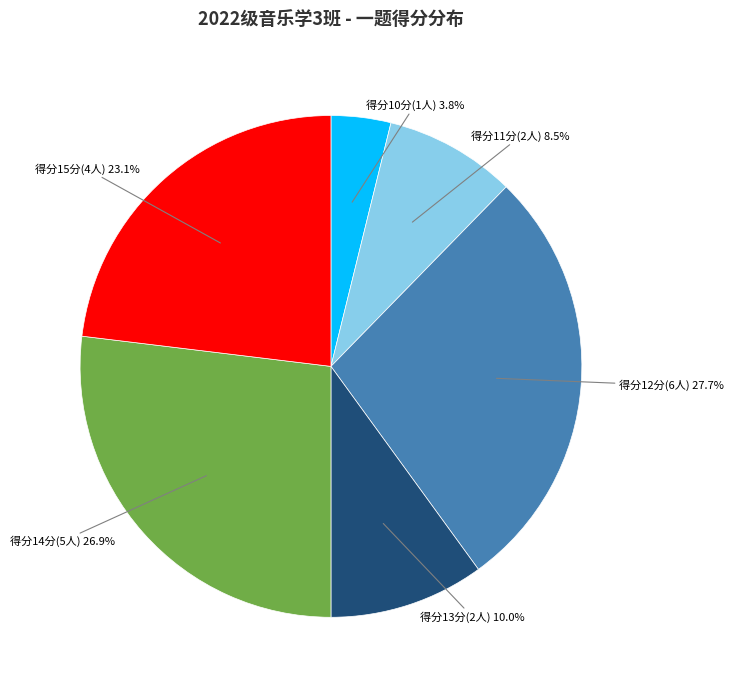

How many segments does this pie chart have?

6